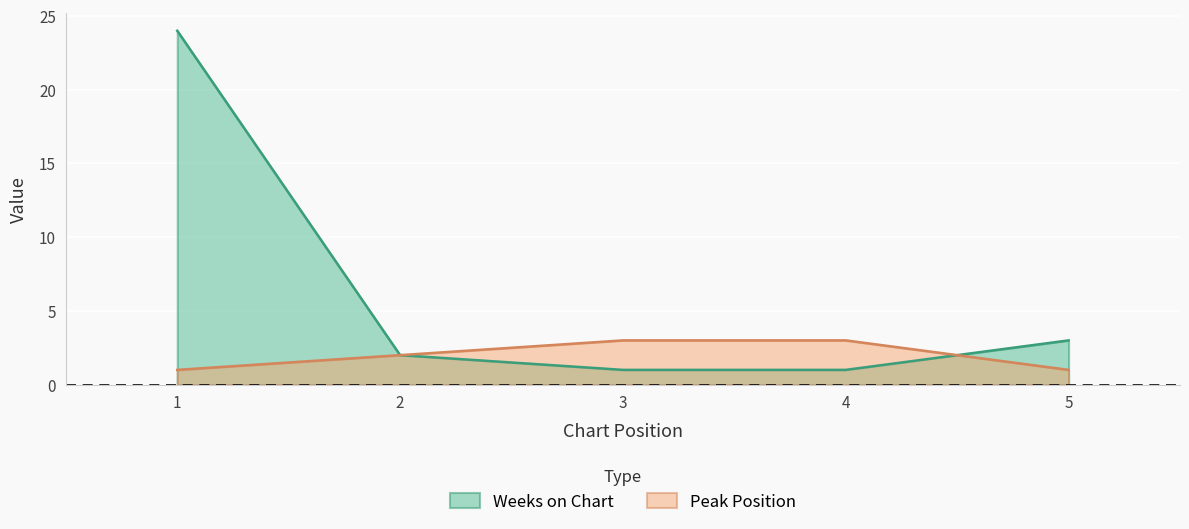

How many data points does each series have?

5